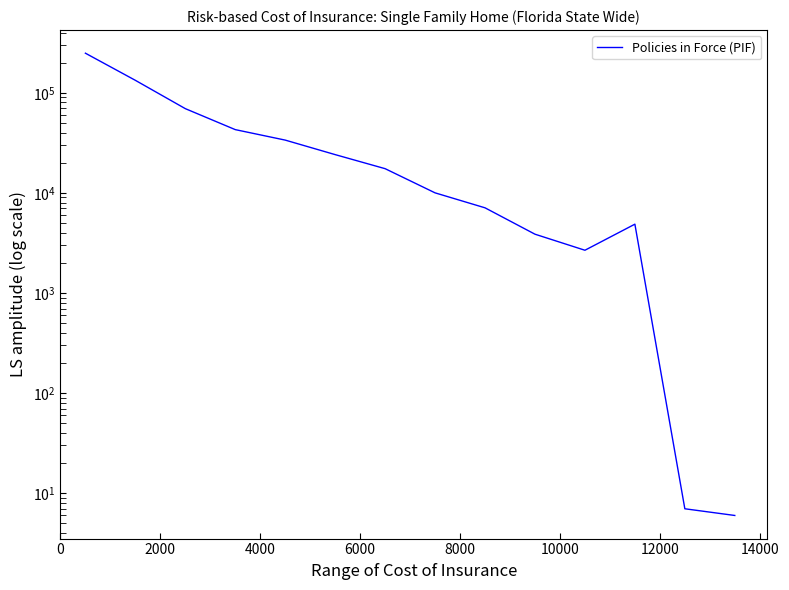

How many points are lower than both their immediate neighbors (excluding endpoints)?

1